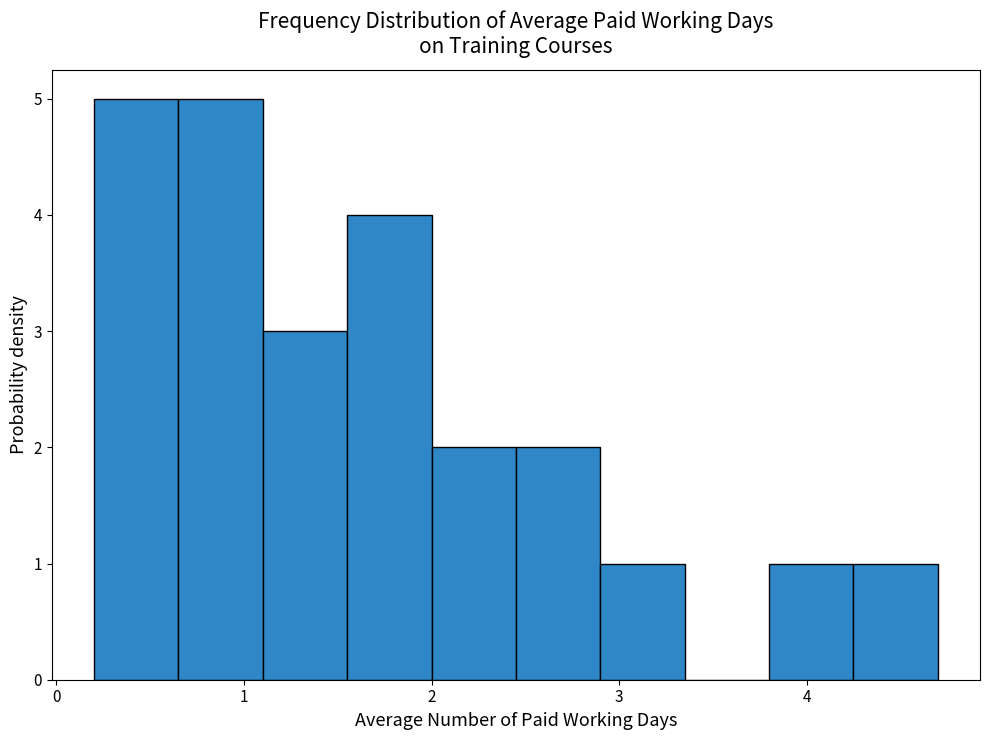

What is the height of the bar covering 0.65 to 1.10 on the x-axis? Neither the bar edges nor the heights are printed on the chart, so give them approximately, as read against the axes.

5